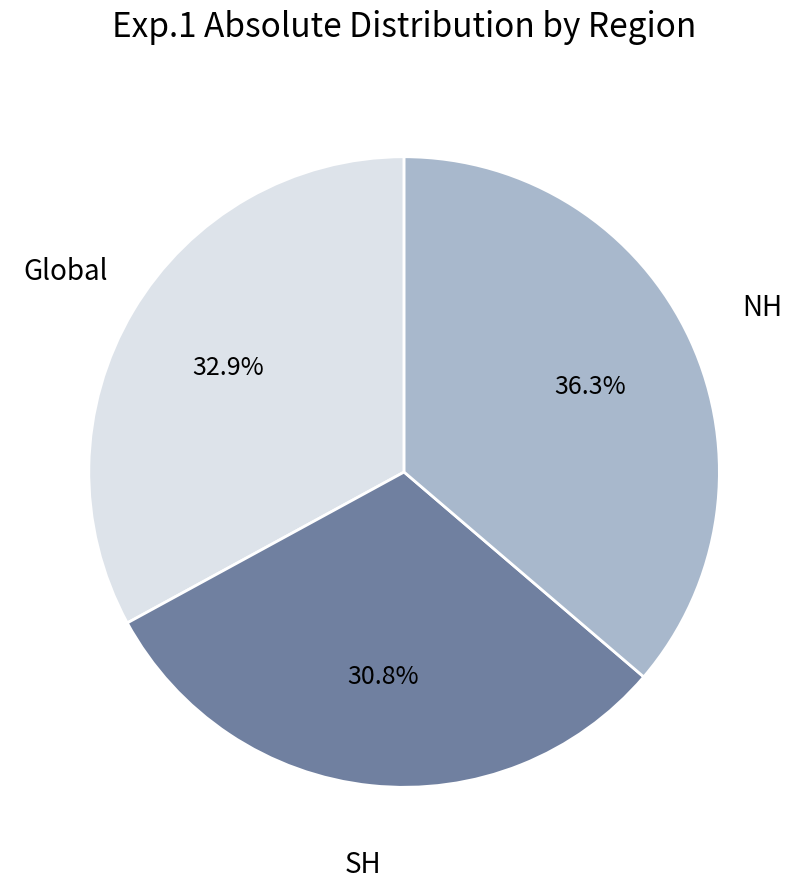

What is the smallest slice in the pie chart?

SH